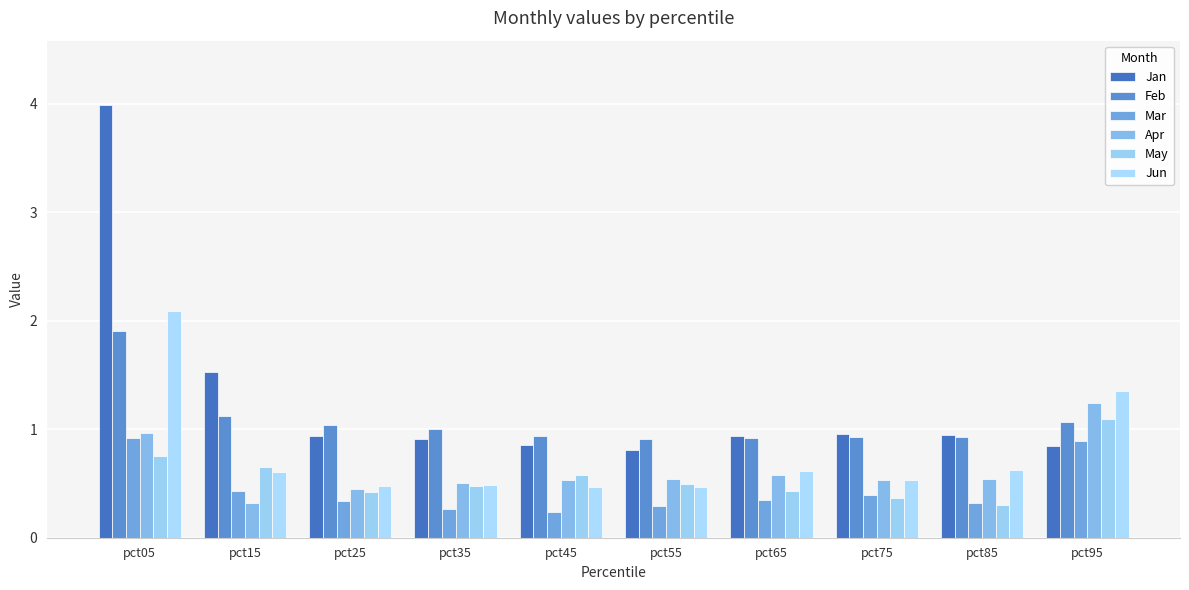

What are all the series names shown in the legend?

Jan, Feb, Mar, Apr, May, Jun